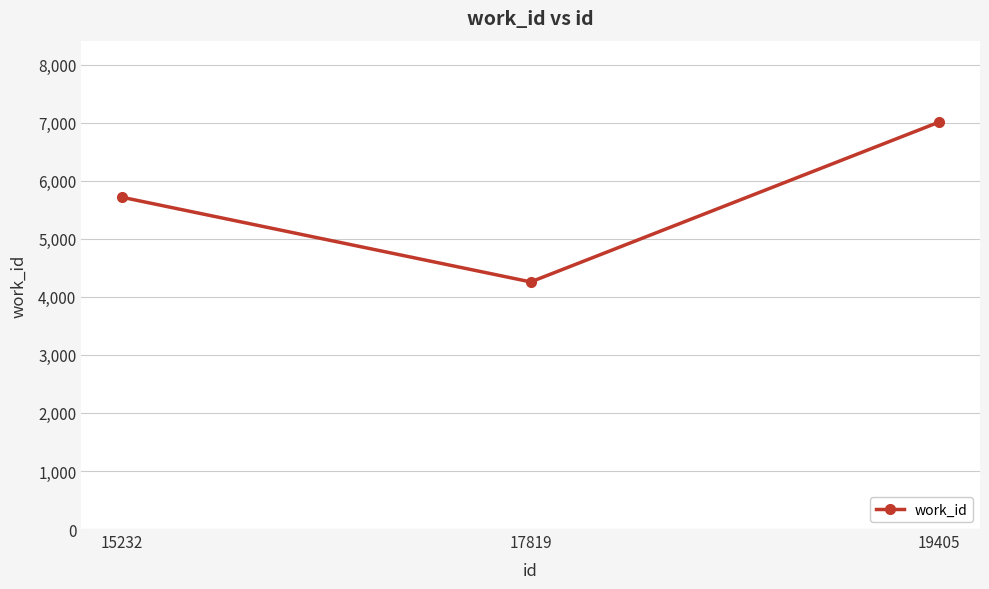

How many data points are less than 5715?

1